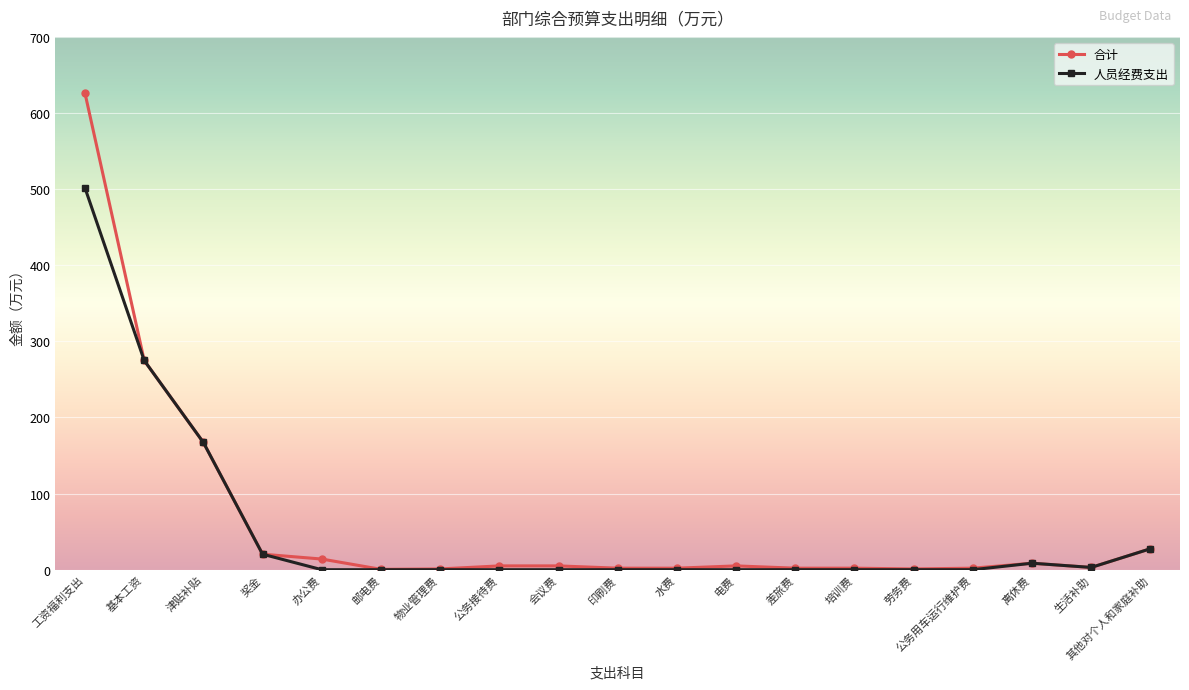

How many series are shown in this chart?

2